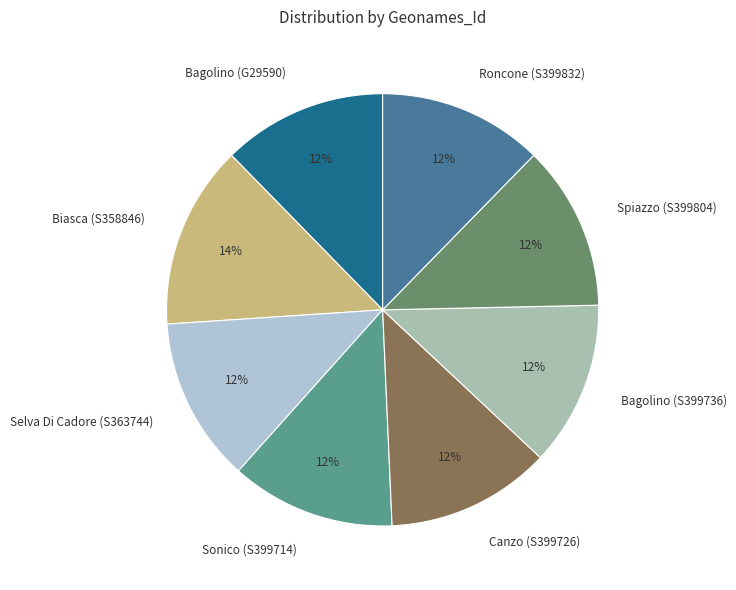

How many slices are in this pie chart?

8